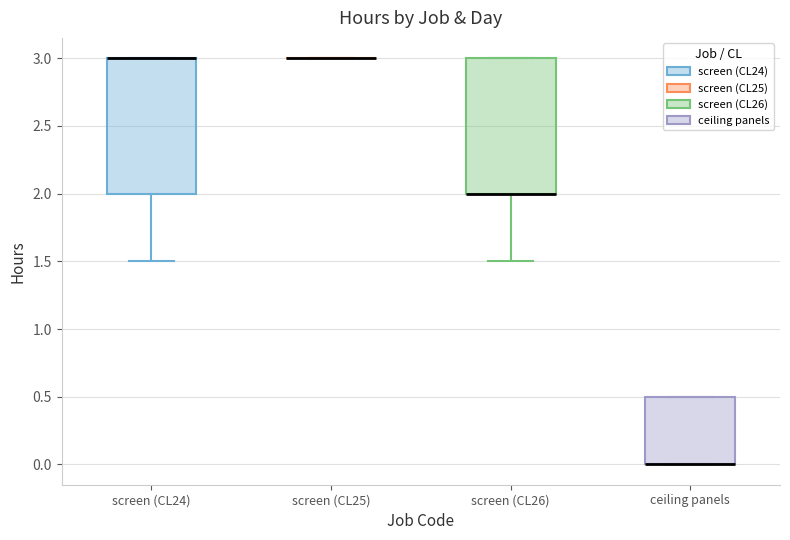

Reading left to right, transcribe this box plot: for each box, give where its median line is, the range the box spans, and where its two whiskers end, as read against the y-axis. The values are not printed on the chart, so give them approximately, as read against the axis.

screen (CL24): median 3.0 (drawn on the box's upper edge), box 2.0 to 3.0, whiskers 1.5 to 3.0
screen (CL25): box collapsed to a line at 3.0, whiskers 3.0 to 3.0
screen (CL26): median 2.0 (drawn on the box's lower edge), box 2.0 to 3.0, whiskers 1.5 to 3.0
ceiling panels: median 0.0 (drawn on the box's lower edge), box 0.0 to 0.5, whiskers 0.0 to 0.5